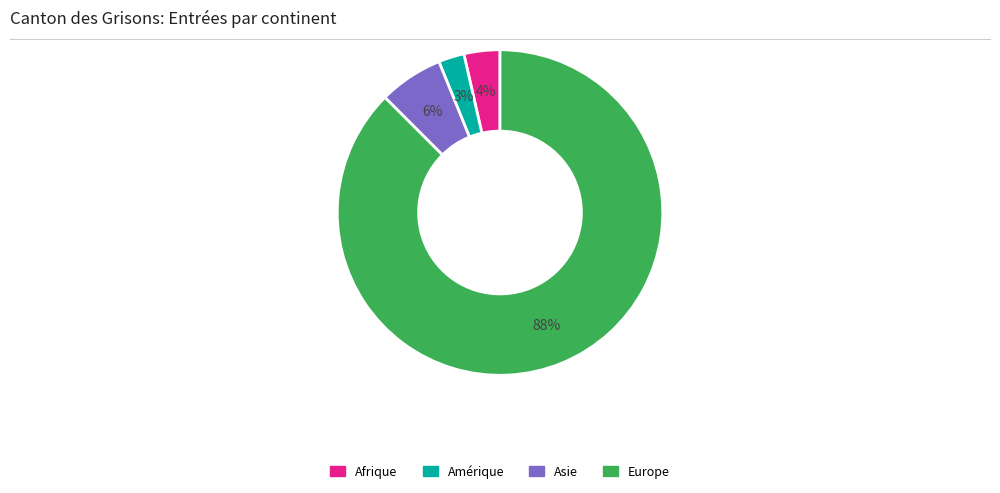

To the nearest percent, what is the combined percentage of Amérique and Asie?

9%